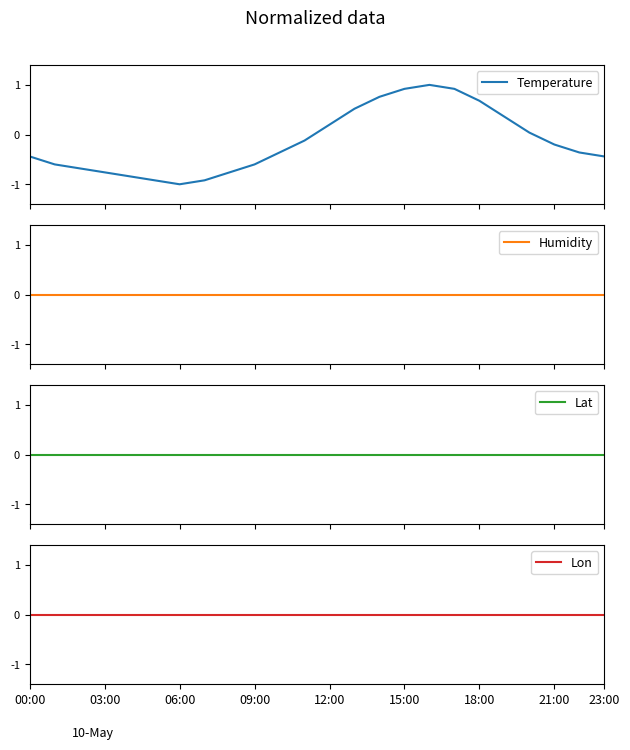

Is the value of Lon at 23 greater than the value of Temperature at 10?

Yes